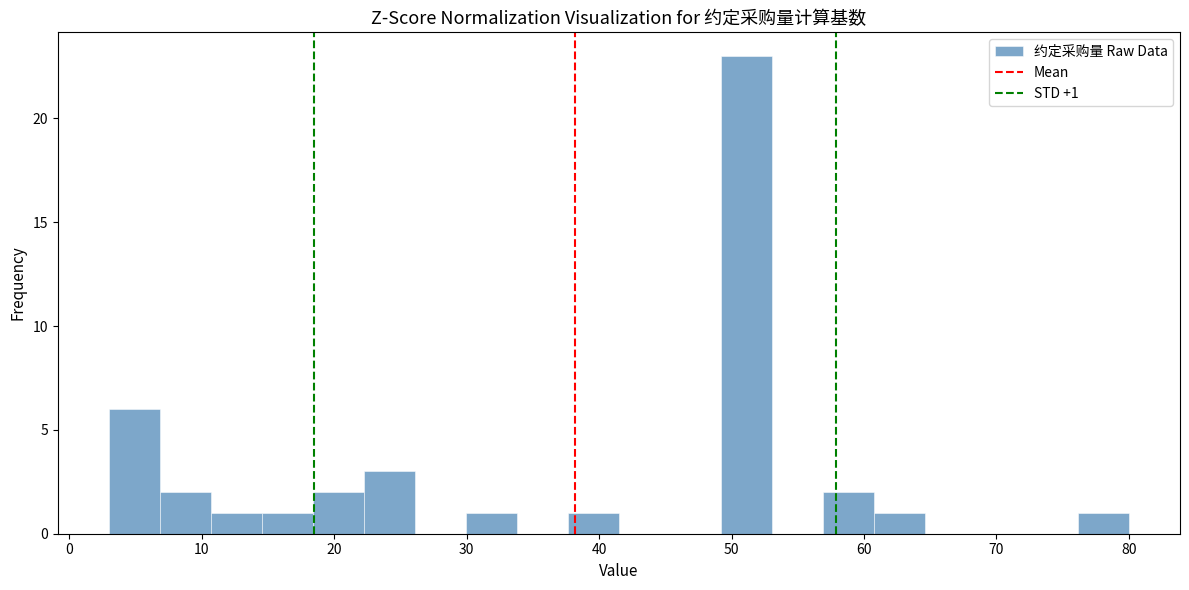

Around what value on the x-axis is the tallest bar? Give the approximate position of its centre, as read against the axis.

51